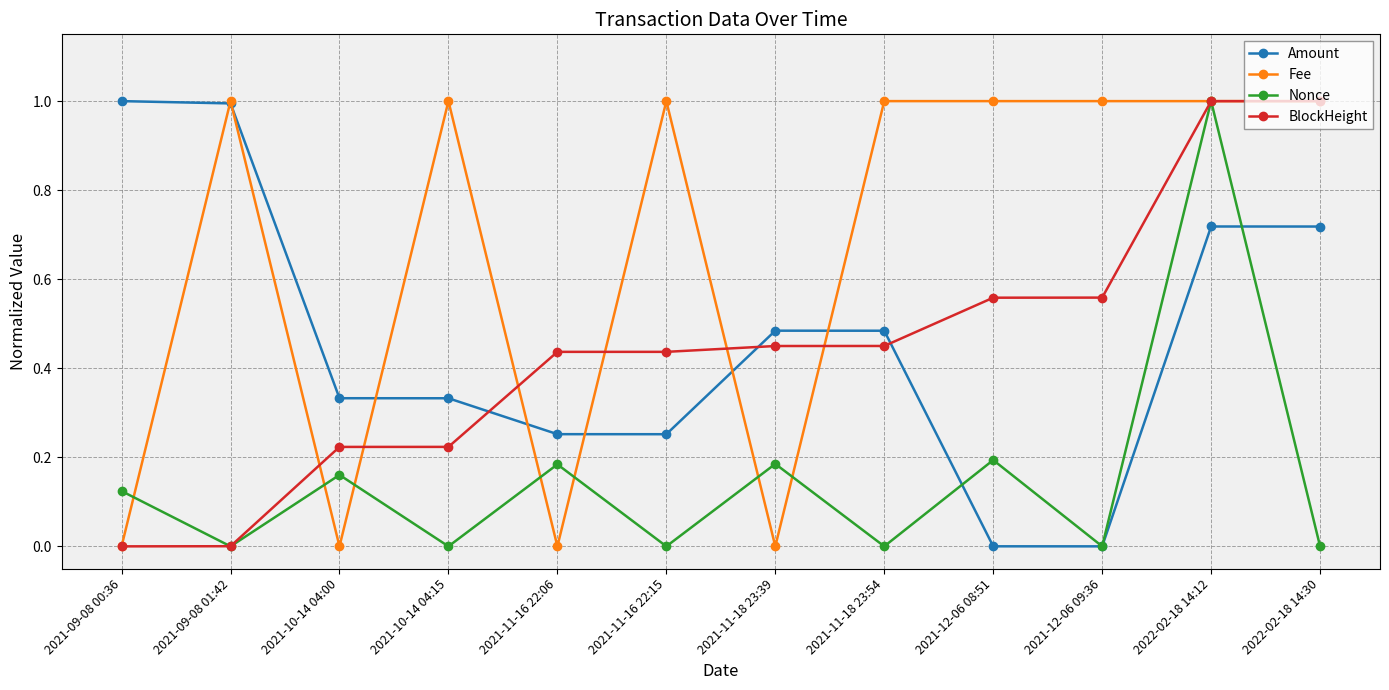

What position from the right is 2021-09-08 00:36?

12